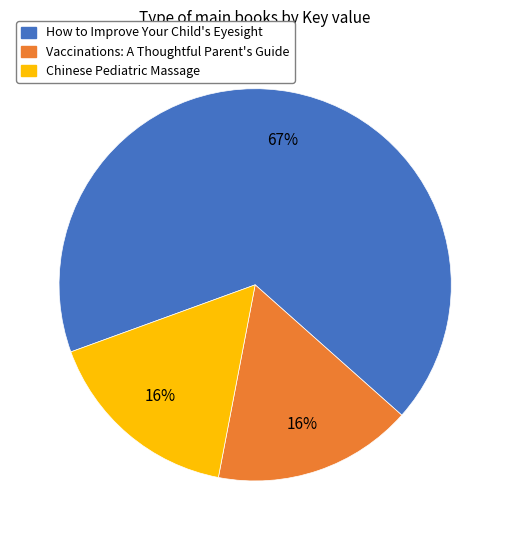

Which category has the biggest portion of the pie?

How to Improve Your Child's Eyesight